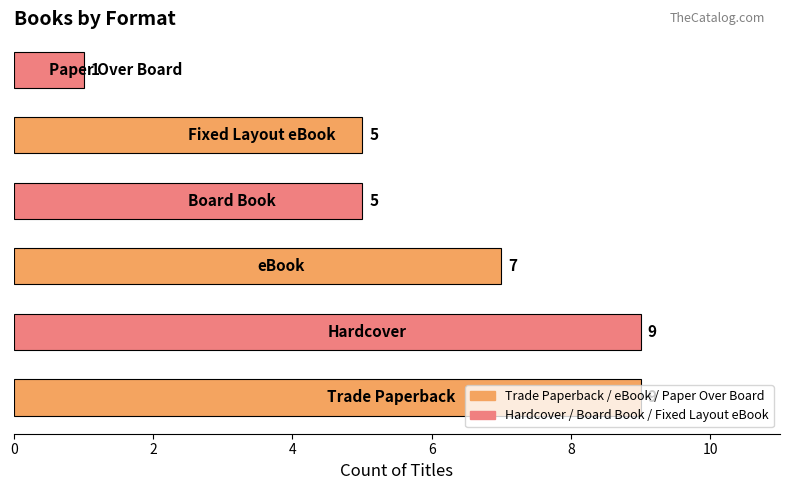

What is the difference between the maximum and minimum values?

8